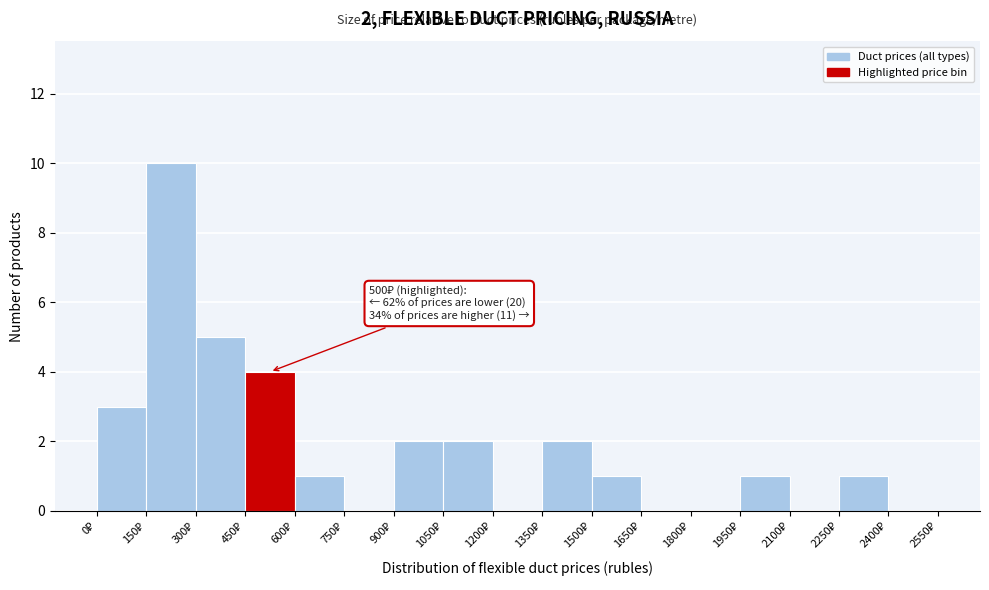

Over which range of the x-axis is the bar tallest?

150 to 300